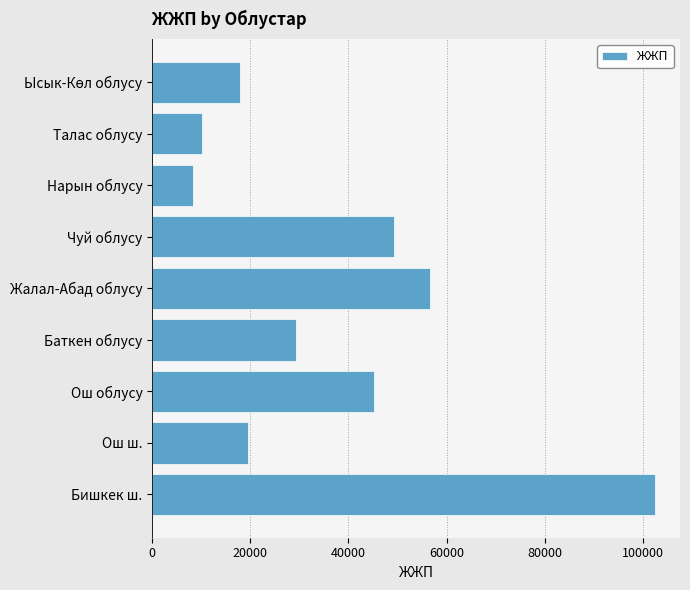

What is the sum of all values?

338657